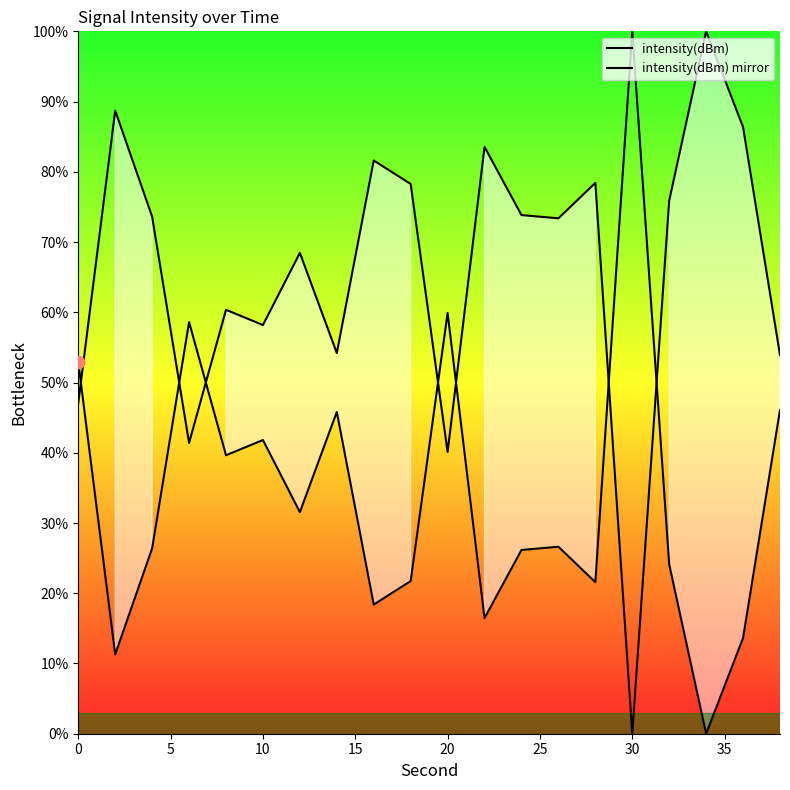

At how many categories does at least one series exceed 89?

2